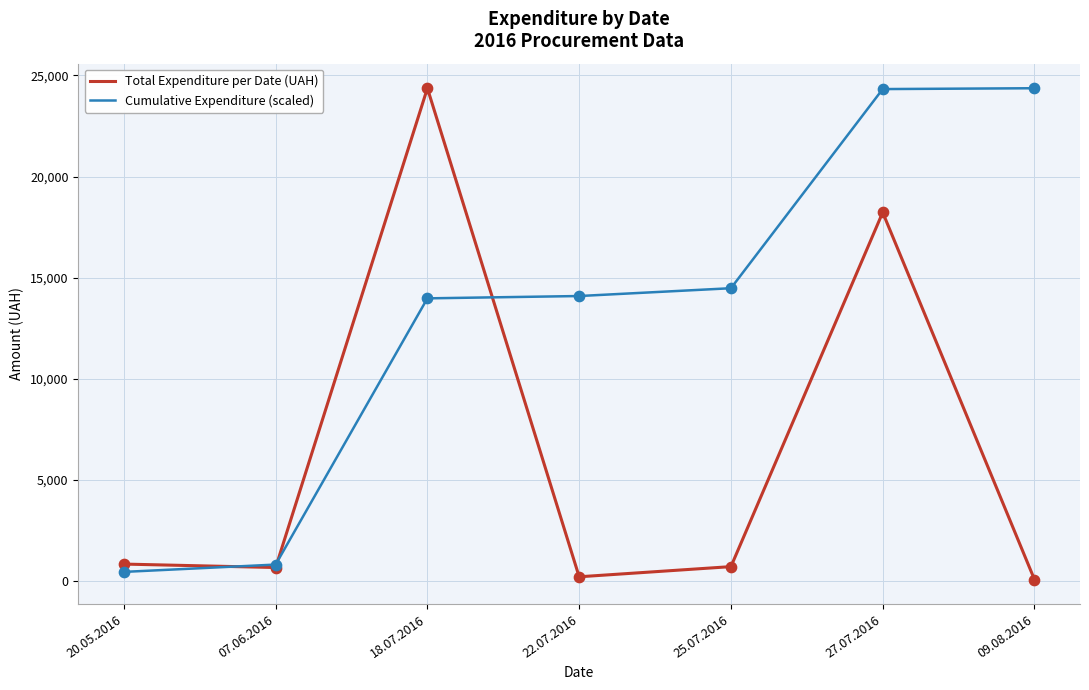

At which category is the sum across all series the highest?

27.07.2016